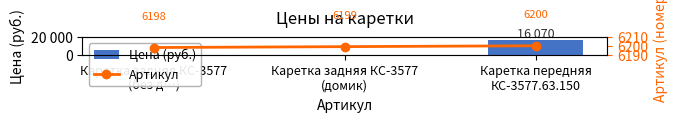

Which label corresponds to the smallest value in the chart?

Каретка задняя КС-3577
(без д…)